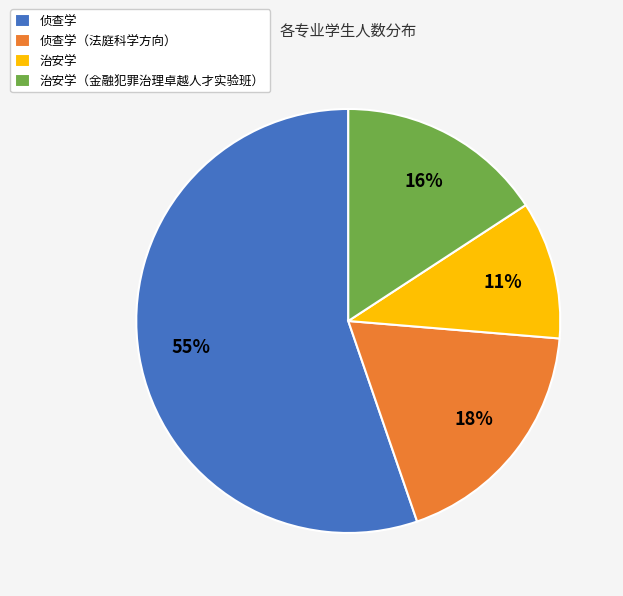

How many slices are in this pie chart?

4